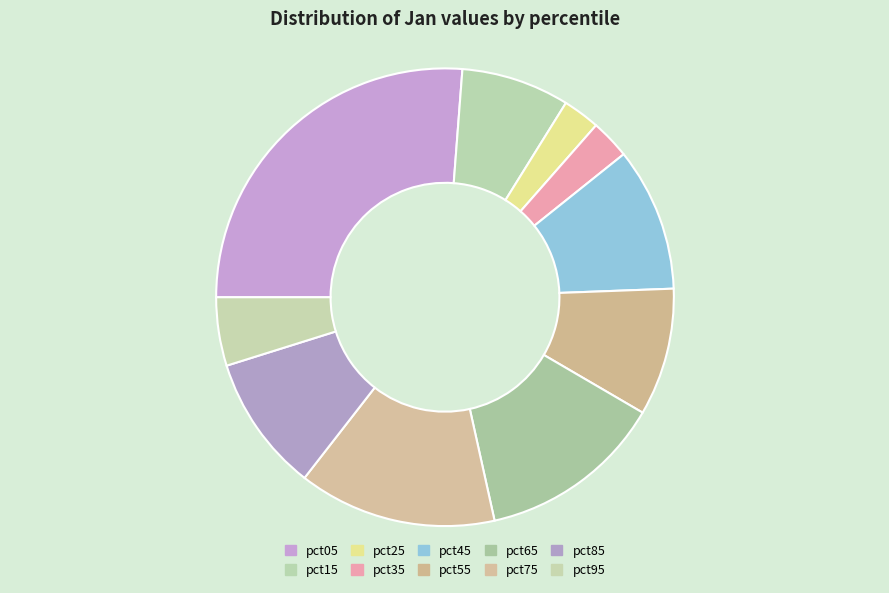

The pct05 slice represents 26% of the pie. True or false?

True